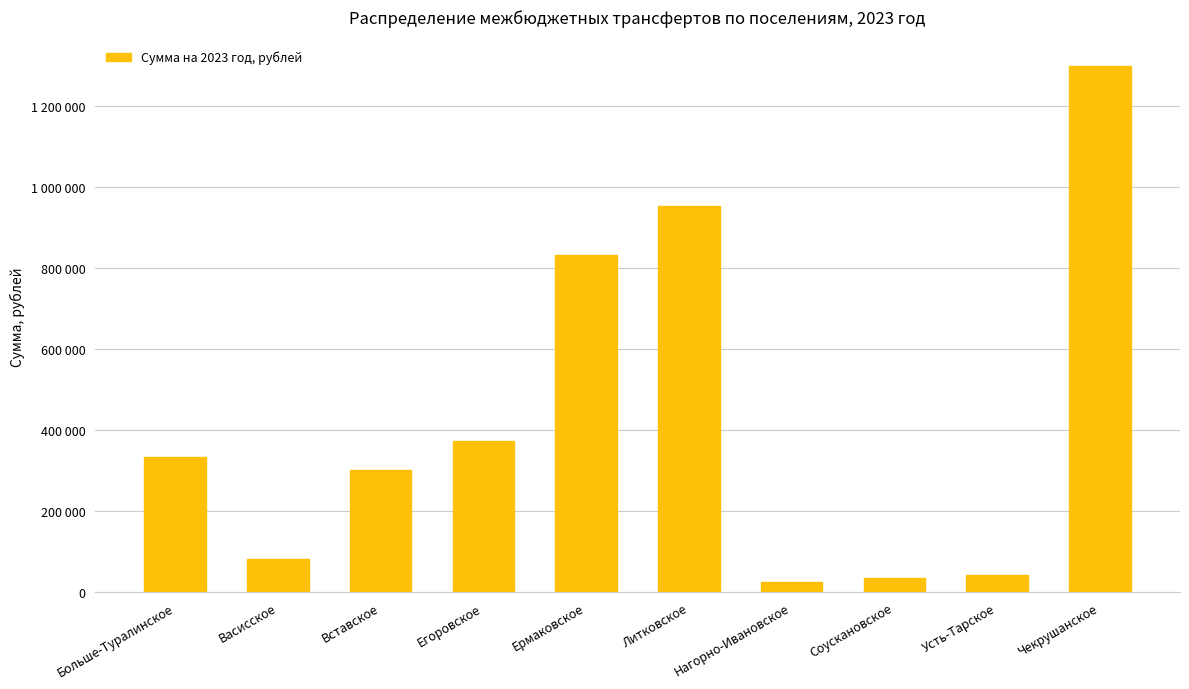

Approximately how many times larger is the value at Усть-Тарское compared to Больше-Туралинское?

0.1